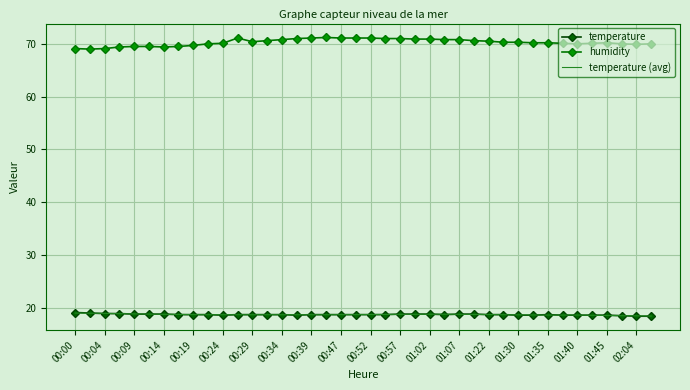

Which series has the largest total across all categories?

humidity